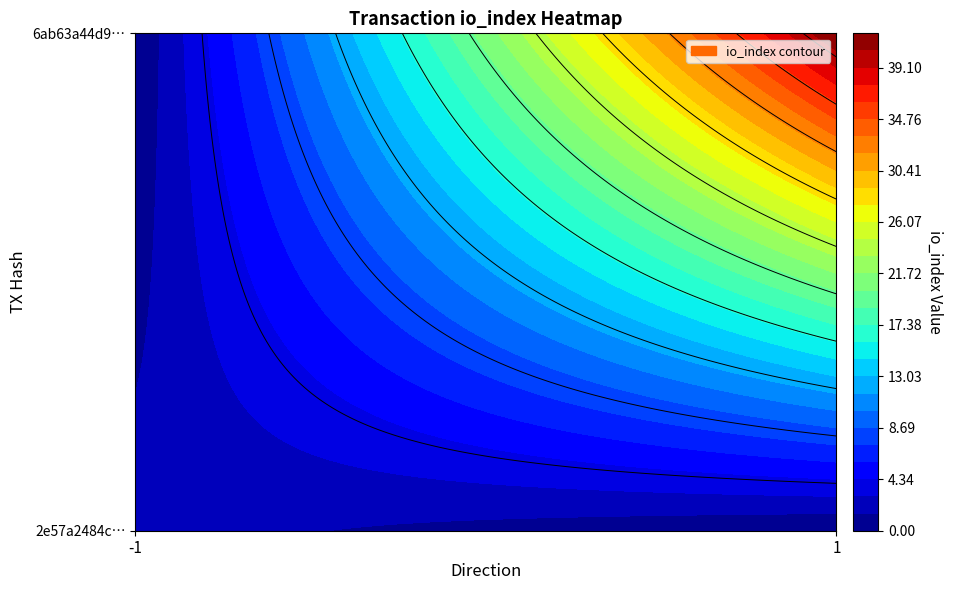

What is the difference between the highest and lowest values at direction?

2